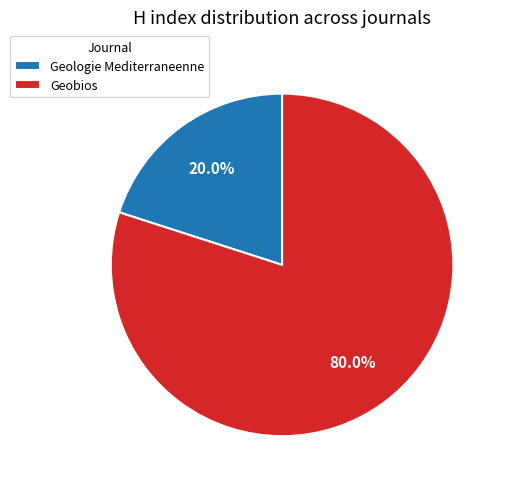

To the nearest percent, what portion does Geobios represent?

80%